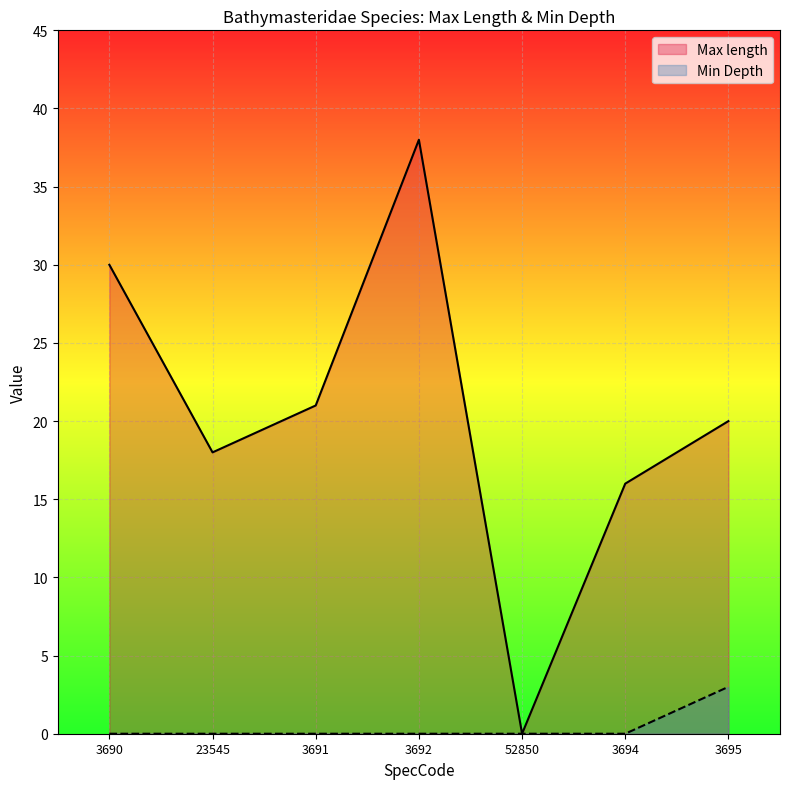

Is the value of Min Depth at 23545 greater than the value of Max length at 3690?

No